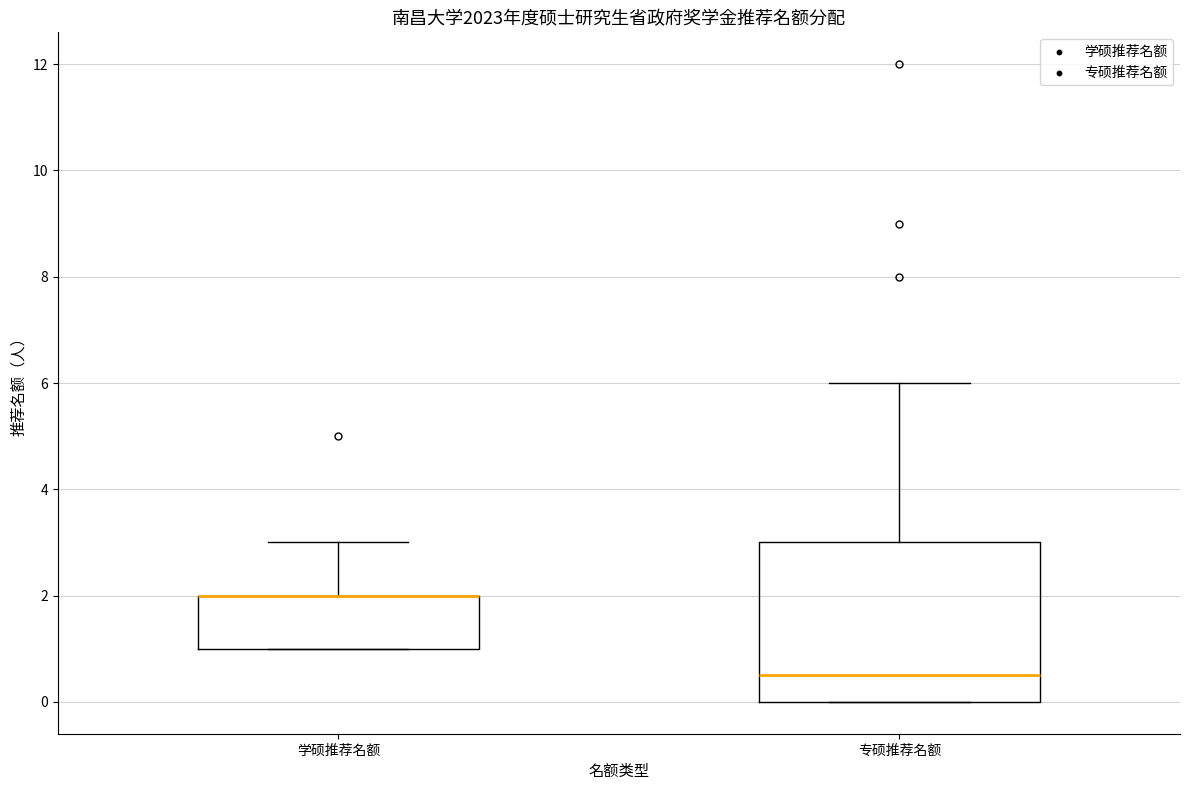

Reading left to right, transcribe this box plot: for each box, give where its median line is, the range the box spans, and where its two whiskers end, as read against the y-axis. The values are not printed on the chart, so give them approximately, as read against the axis.

学硕推荐名额: median 2.0 (drawn on the box's upper edge), box 1.0 to 2.0, whiskers 1.0 to 3.0
专硕推荐名额: median 0.6, box 0.0 to 3.0, whiskers 0.0 to 6.0